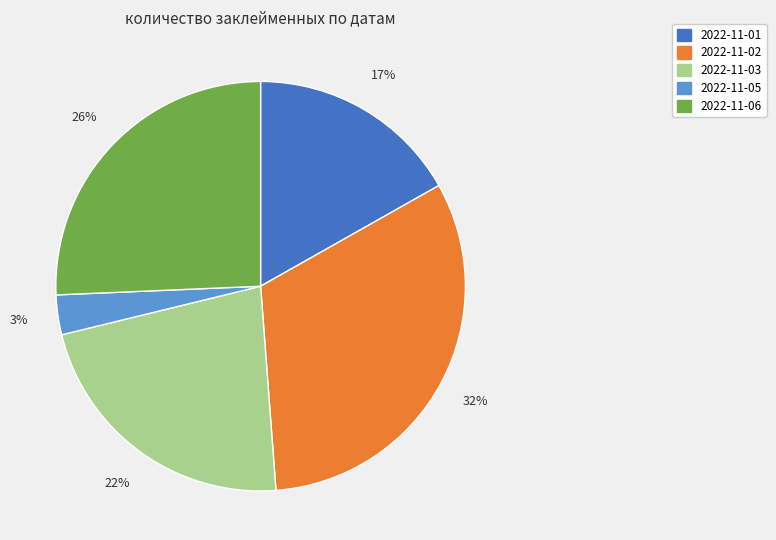

Is there a majority slice in this chart?

No